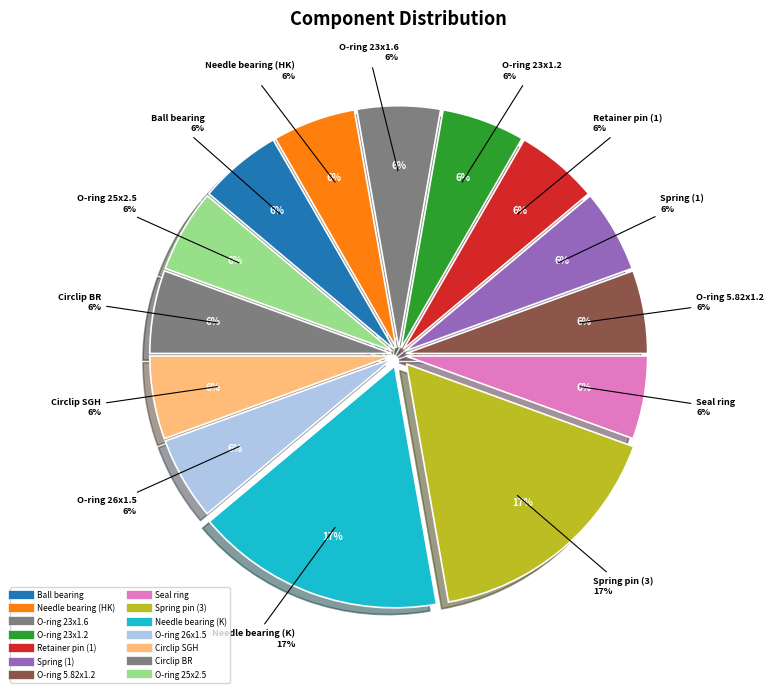

Does any single category account for the majority?

No